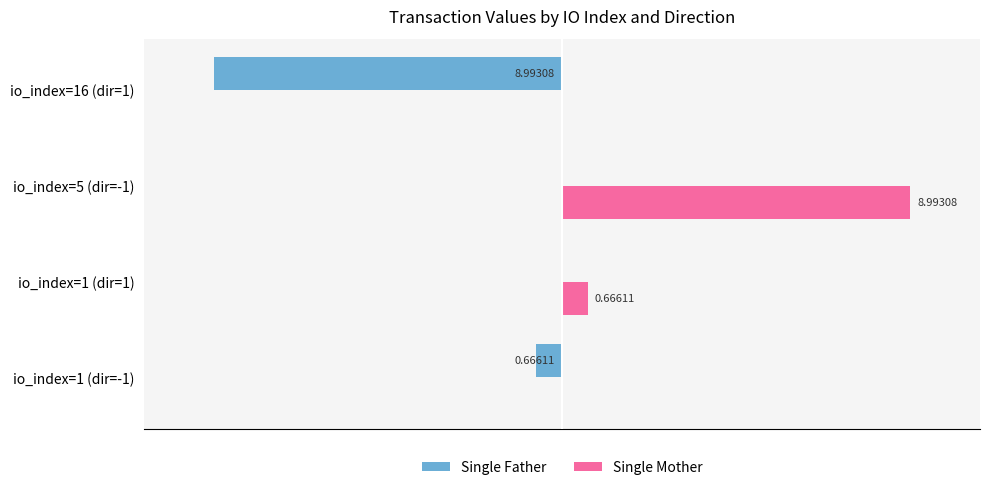

What are all the series names shown in the legend?

Single Father, Single Mother